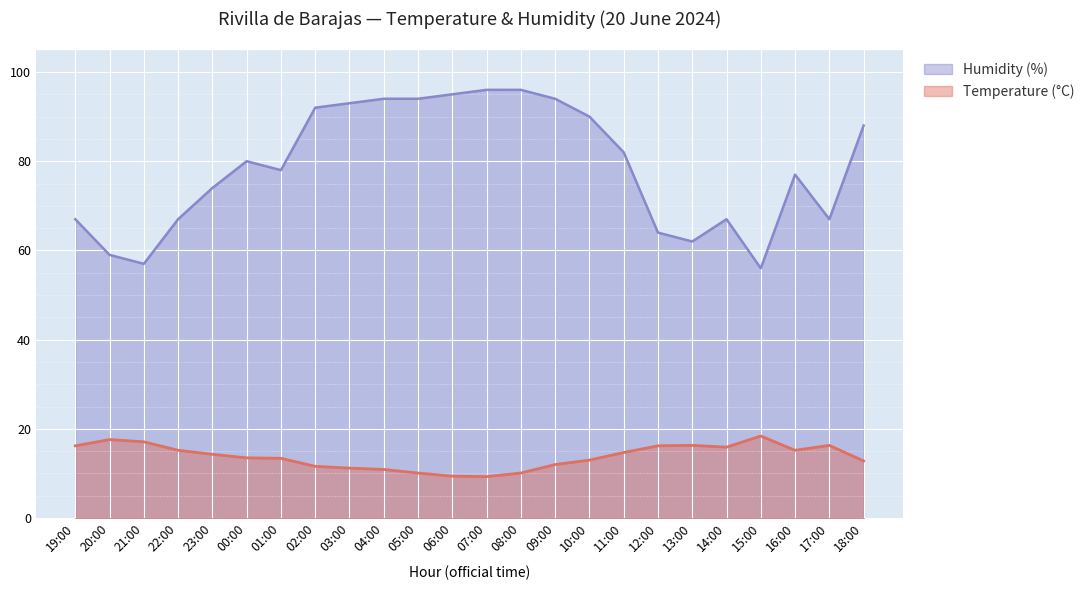

Which series changed the most between 17:00 and 18:00?

Humidity (%)